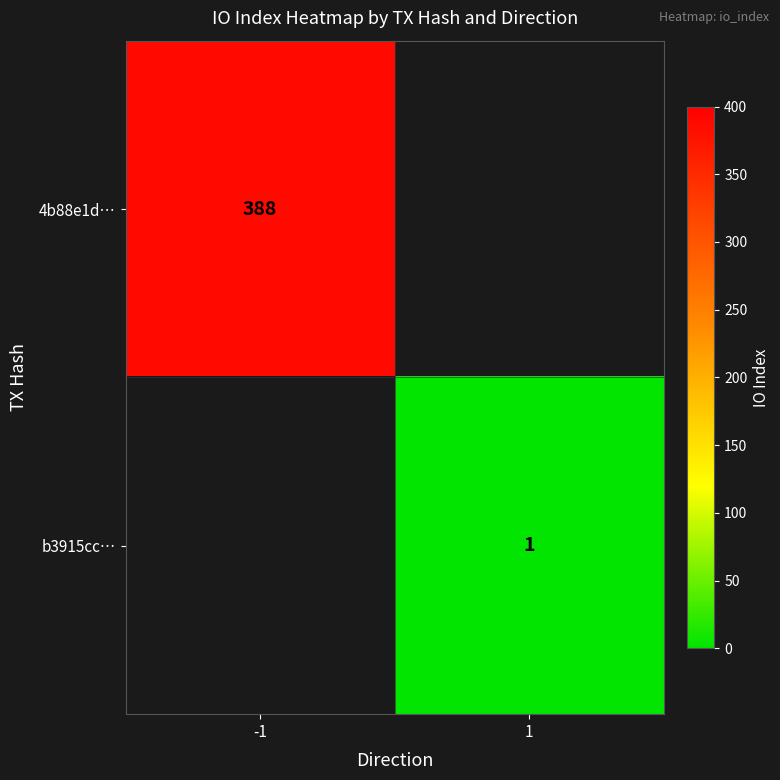

Is it true that b3915cc… equals 0 at 1?

False